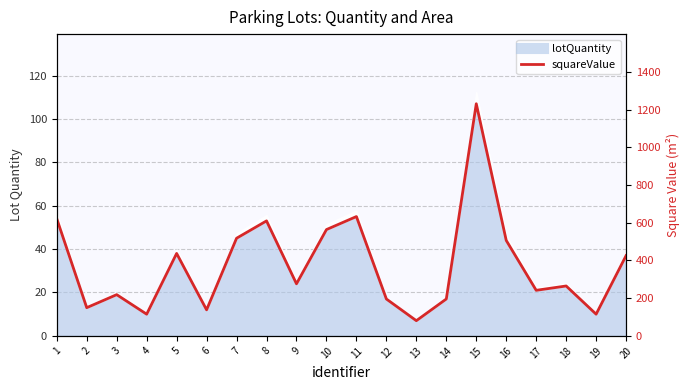

What is the average value?

376.6